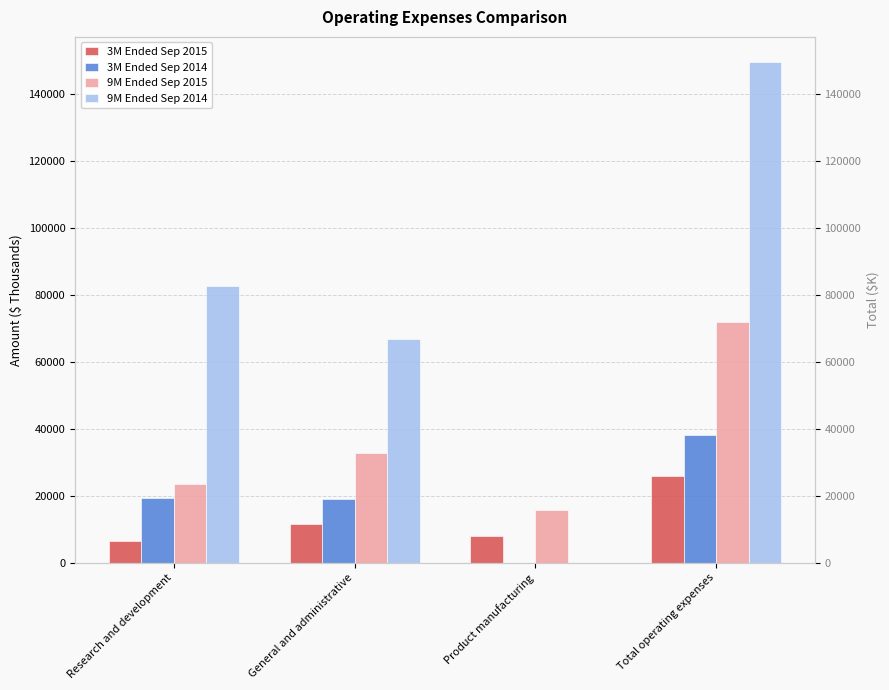

Is it true that 9M Ended Sep 2014 equals 116570 at Research and development?

False